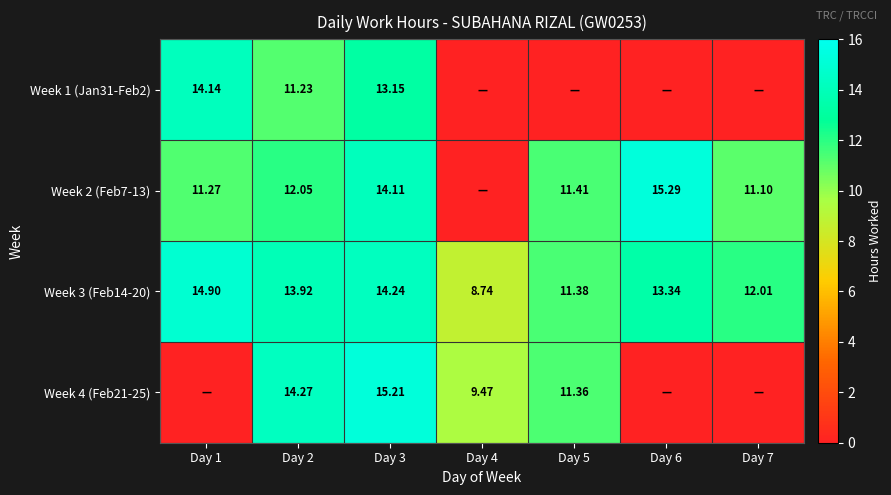

Read the Week 2 (Feb7-13) value at Day 6.

15.3